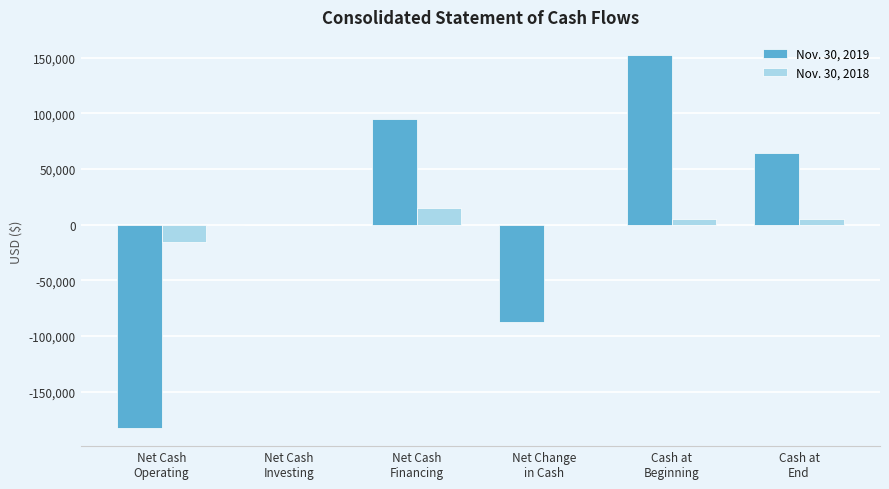

What is the maximum value shown in the chart?

152082